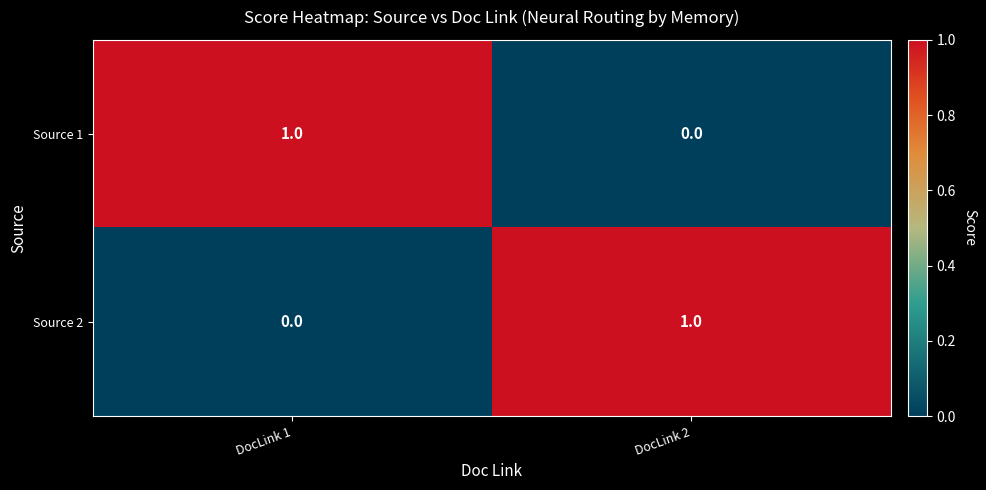

At which label does Source 1 reach its peak?

DocLink 1